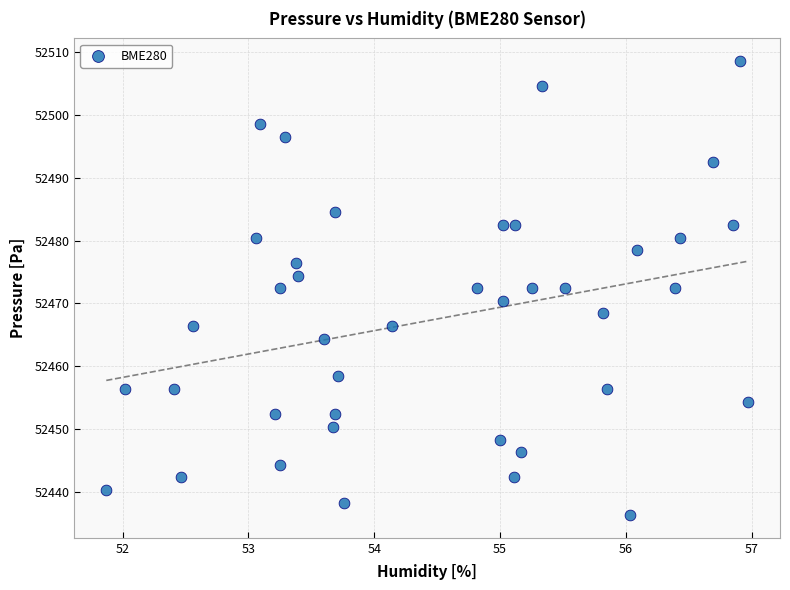

What is the range of X values (max minus min)?

5.1